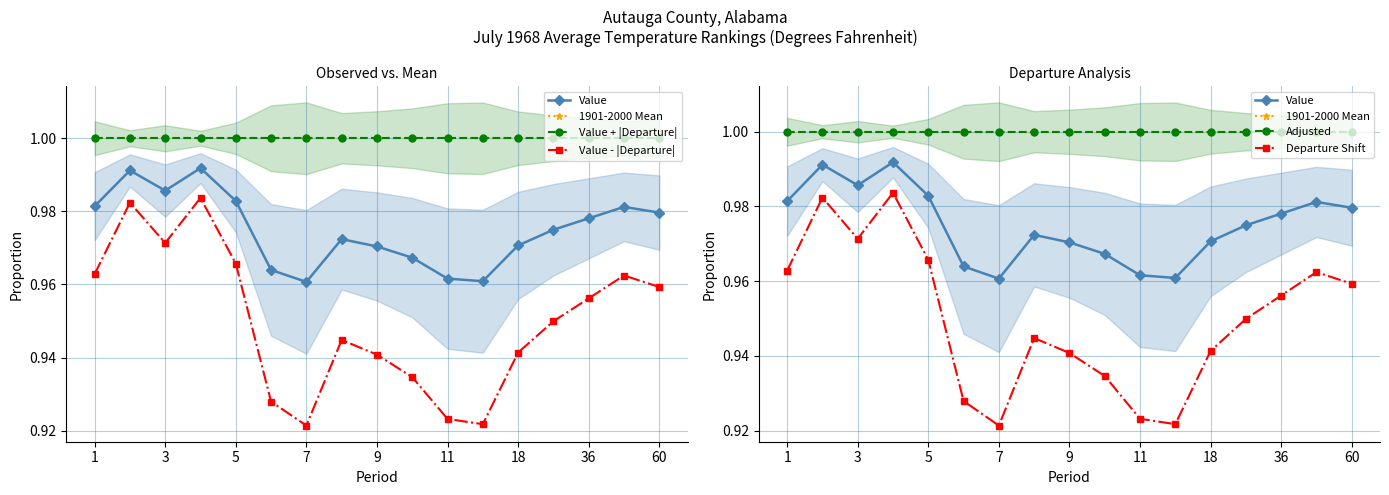

Read the Adjusted value at 9.

1.0